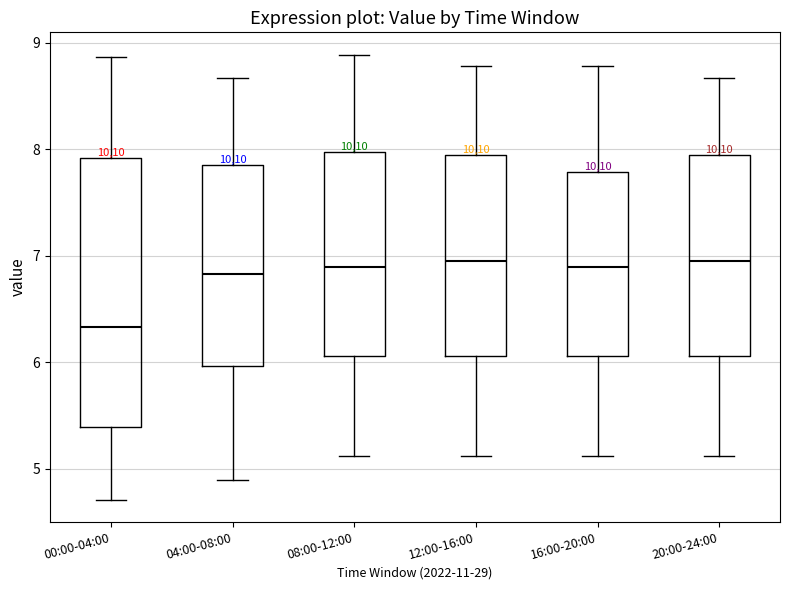

Reading left to right, transcribe this box plot: for each box, give where its median line is, the range the box spans, and where its two whiskers end, as read against the y-axis. The values are not printed on the chart, so give them approximately, as read against the axis.

00:00-04:00: median 6.3, box 5.4 to 7.9, whiskers 4.7 to 8.9
04:00-08:00: median 6.8, box 6.0 to 7.9, whiskers 4.9 to 8.7
08:00-12:00: median 6.9, box 6.1 to 8.0, whiskers 5.1 to 8.9
12:00-16:00: median 7.0, box 6.1 to 7.9, whiskers 5.1 to 8.8
16:00-20:00: median 6.9, box 6.1 to 7.8, whiskers 5.1 to 8.8
20:00-24:00: median 7.0, box 6.1 to 7.9, whiskers 5.1 to 8.7